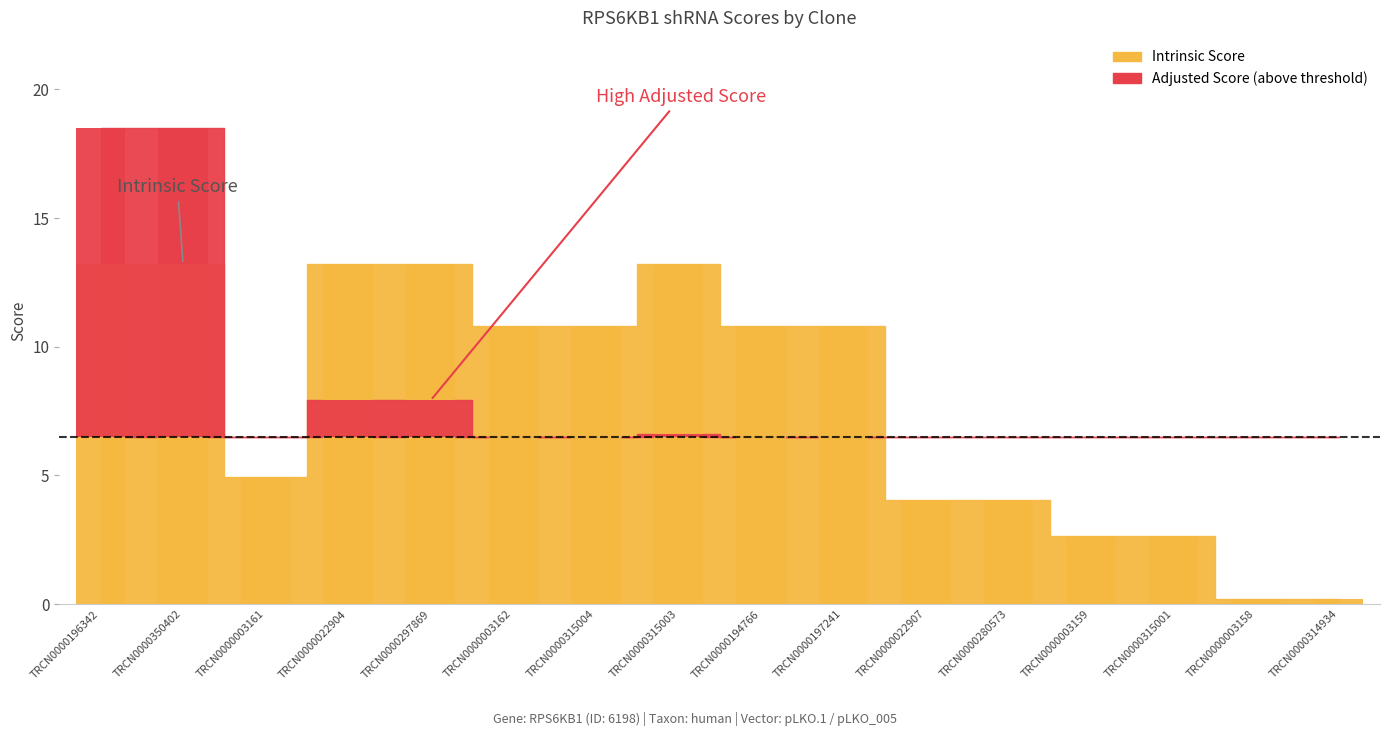

What is the smallest value displayed?

0.1